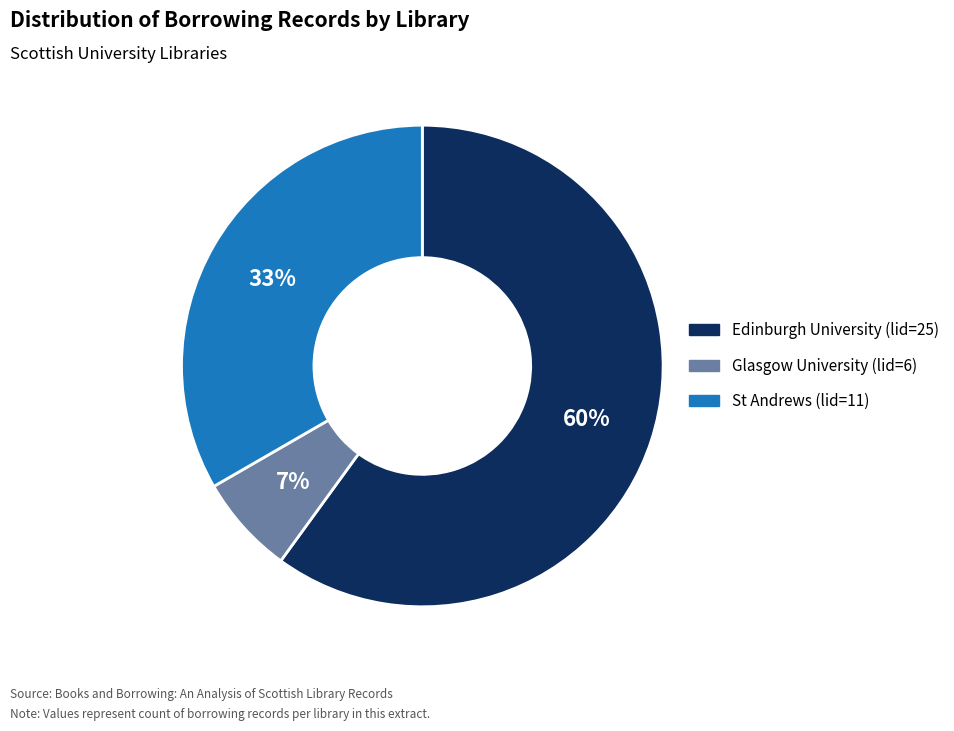

Which has a higher value, Glasgow University (lid=6) or St Andrews (lid=11)?

St Andrews (lid=11)